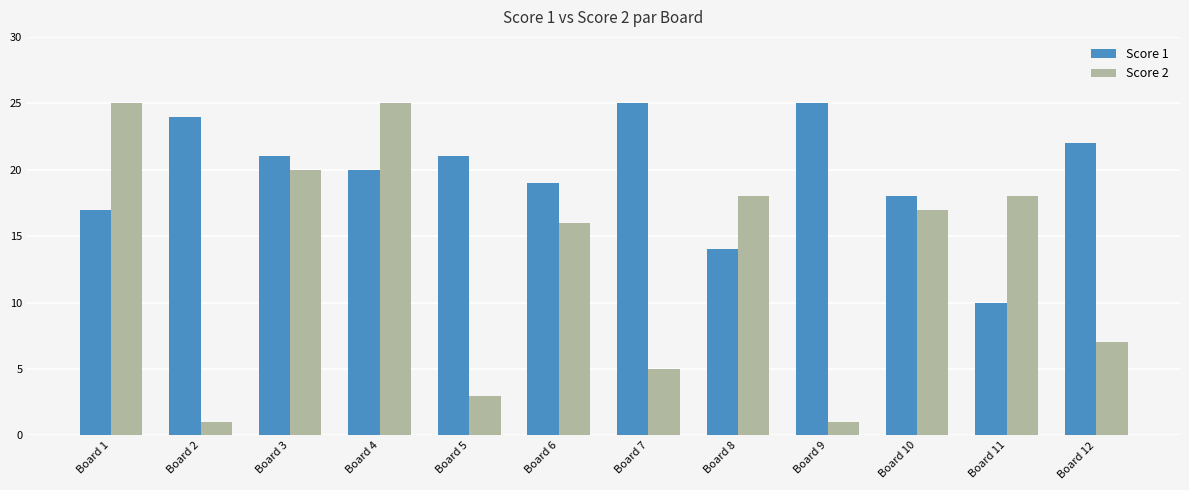

How many series are shown in this chart?

2